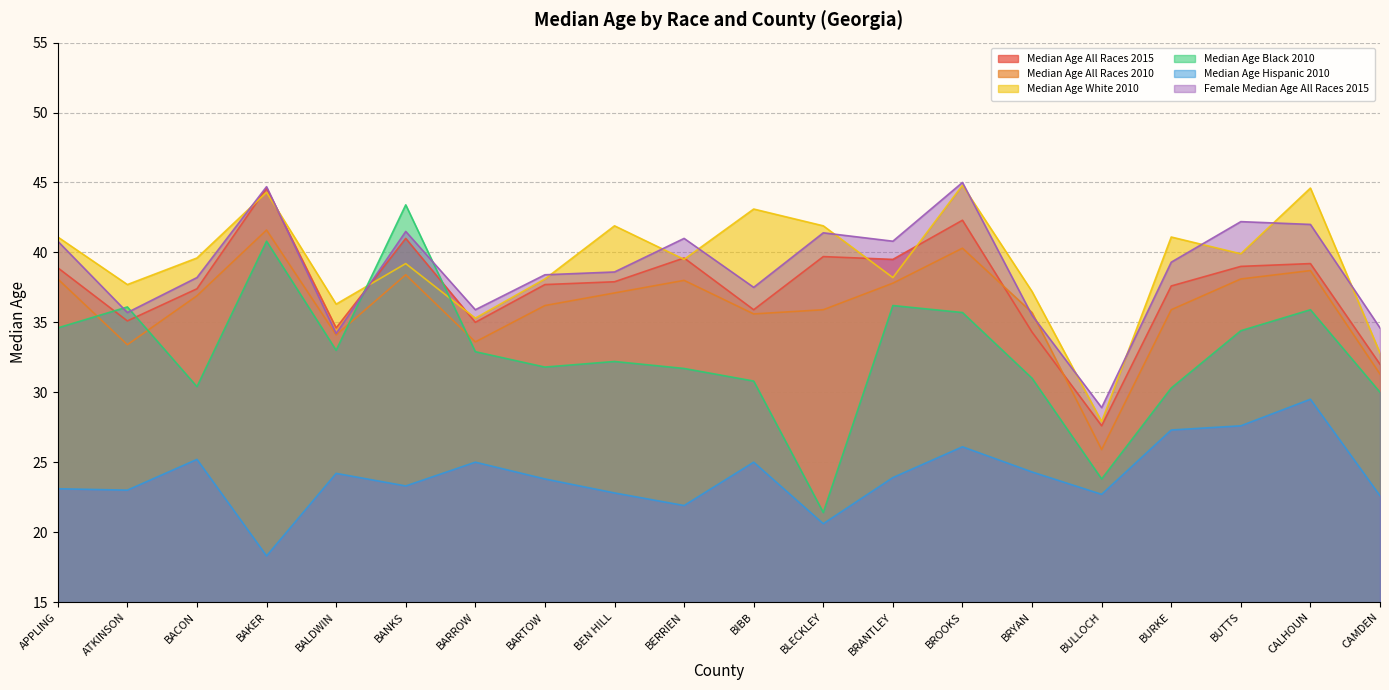

At which category does Median Age All Races 2010 reach its first local valley?

ATKINSON